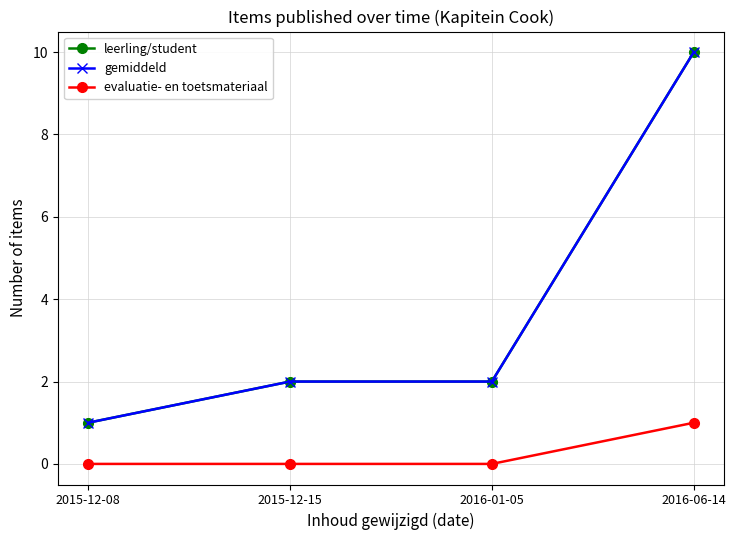

Does the chart have visible grid lines?

Yes